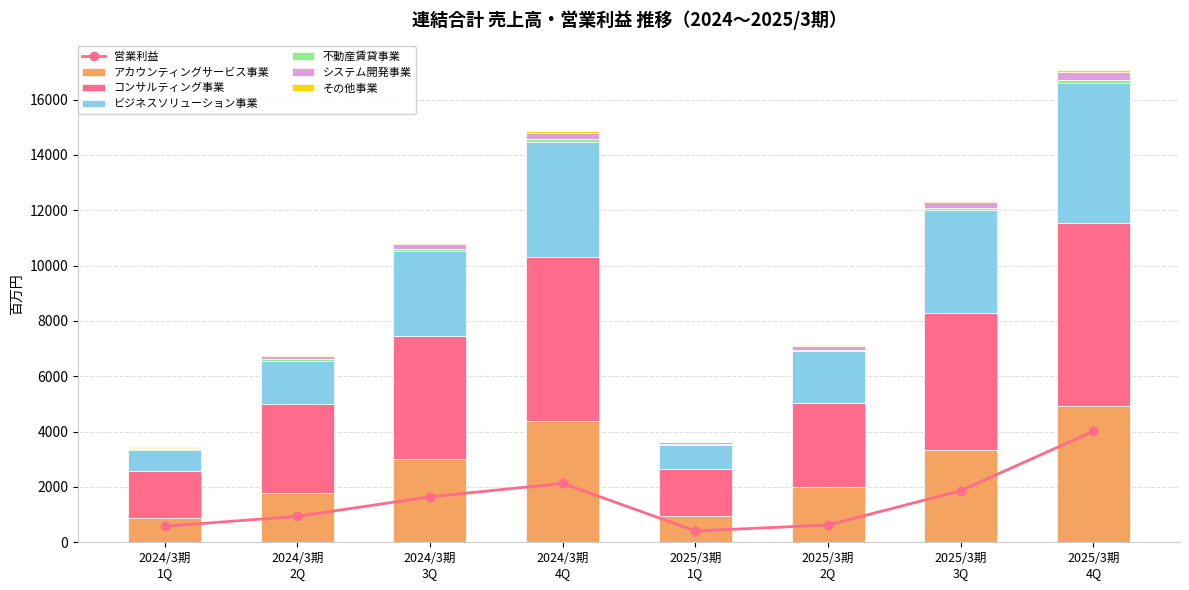

What is the highest value of the アカウンティングサービス事業 series?

4921